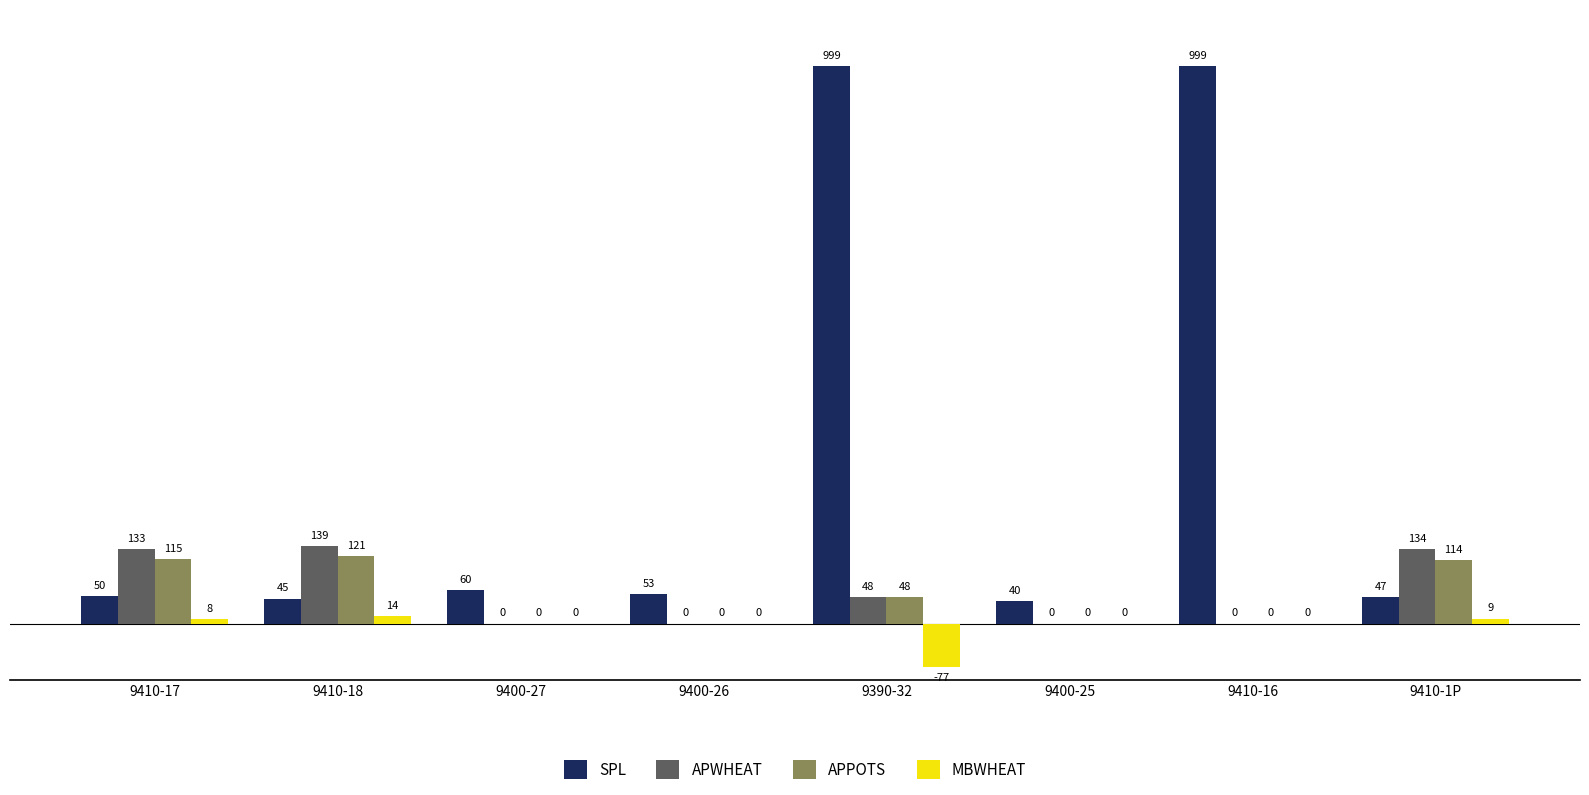

Read the APWHEAT value at 9390-32, to the nearest 10.

50